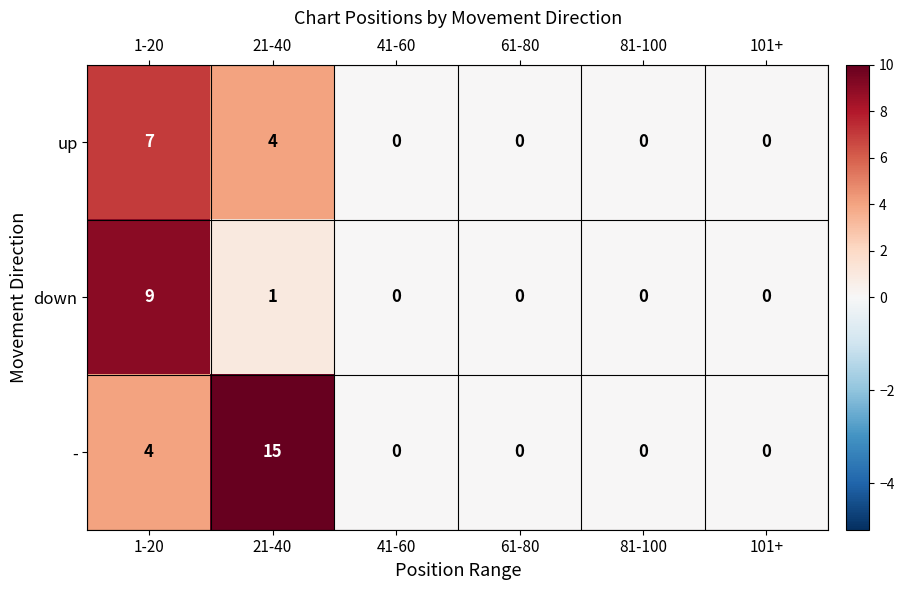

At 1-20, list the series in order from smallest to largest.

-, up, down